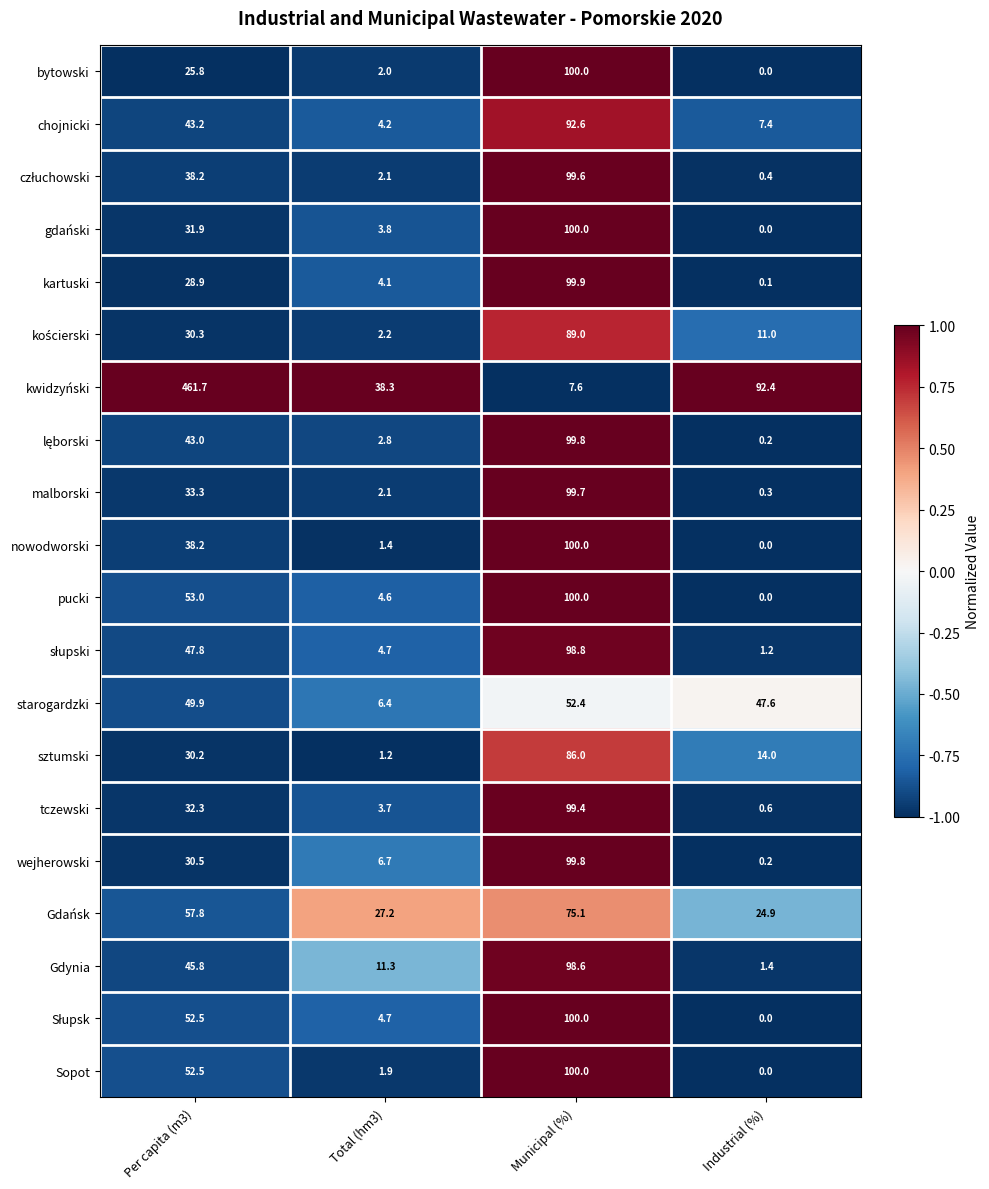

At which category is the sum across all series the highest?

Municipal (%)